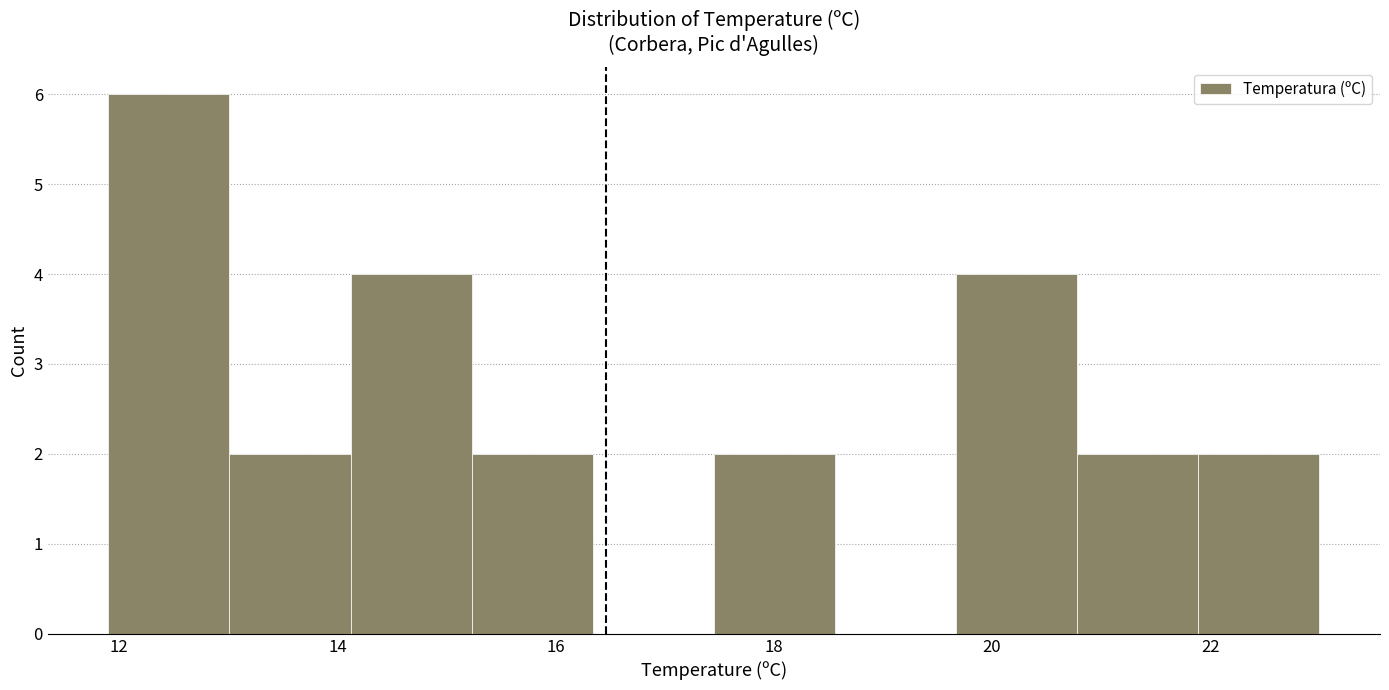

Reading left to right, transcribe this chart: for each bar, give the range it covers on the x-axis and its height. Neither the bar edges nor the heights are printed on the chart, so give them approximately, as read against the axes.

12.0 to 13.0: 6
13.0 to 14.2: 2
14.2 to 15.2: 4
15.2 to 16.4: 2
16.4 to 17.4: 0
17.4 to 18.6: 2
18.6 to 19.6: 0
19.6 to 20.8: 4
20.8 to 21.8: 2
21.8 to 23.0: 2